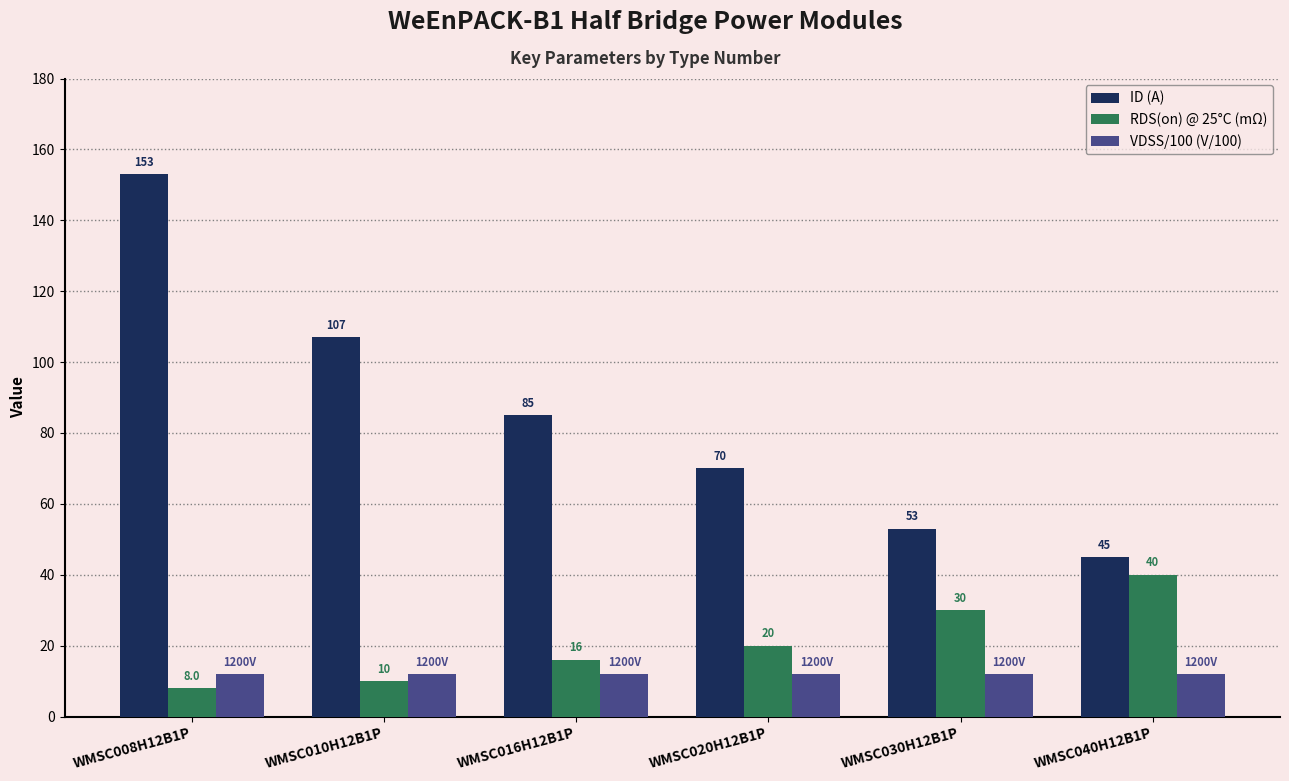

At which category is the sum across all series the highest?

WMSC008H12B1P